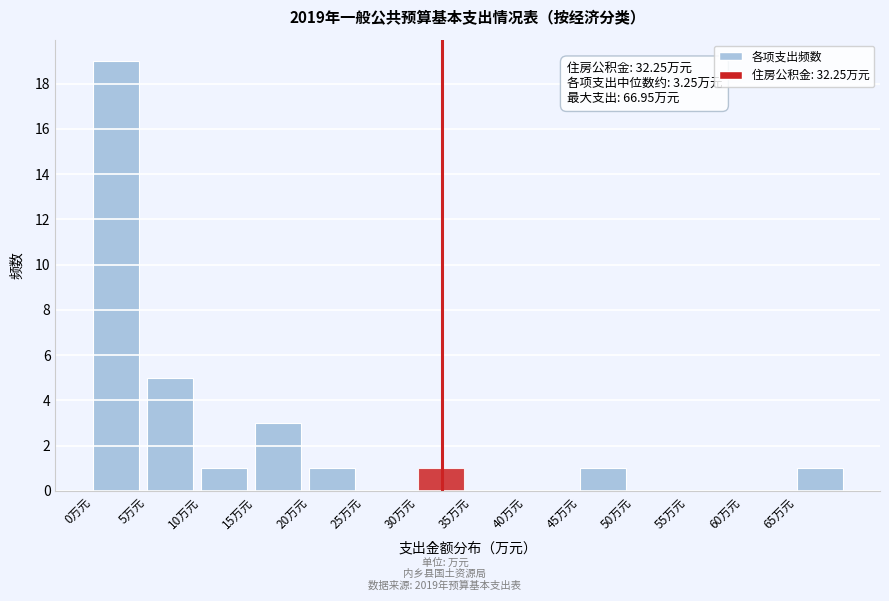

Which range on the x-axis has the tallest bar?

0 to 5